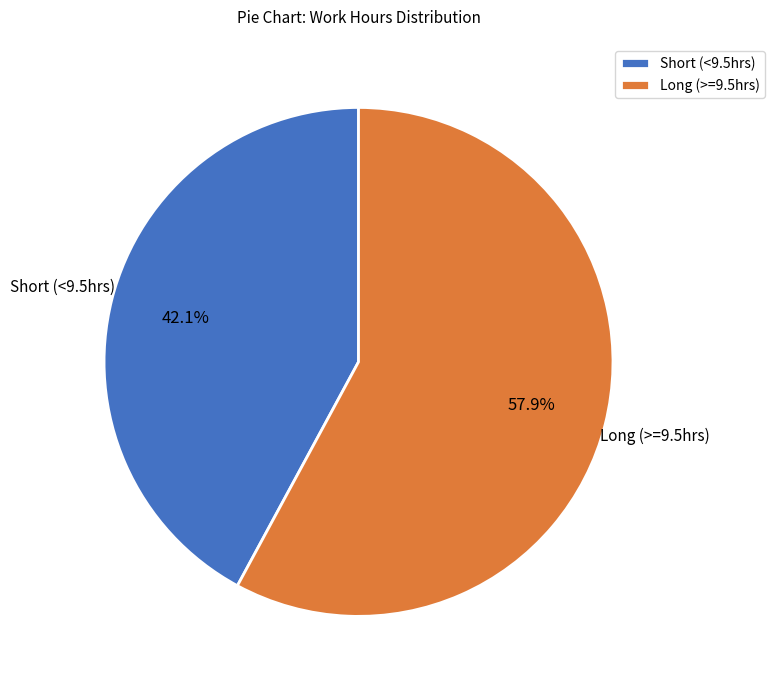

Is Long (>=9.5hrs) the majority of the pie?

Yes